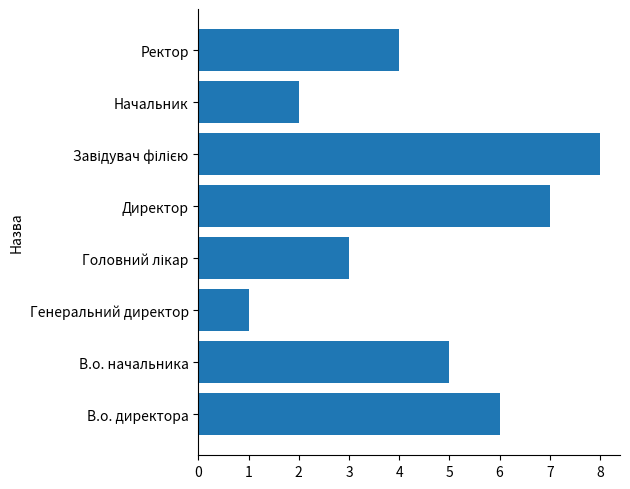

The chart shows a value of 3 at Директор. True or false?

False